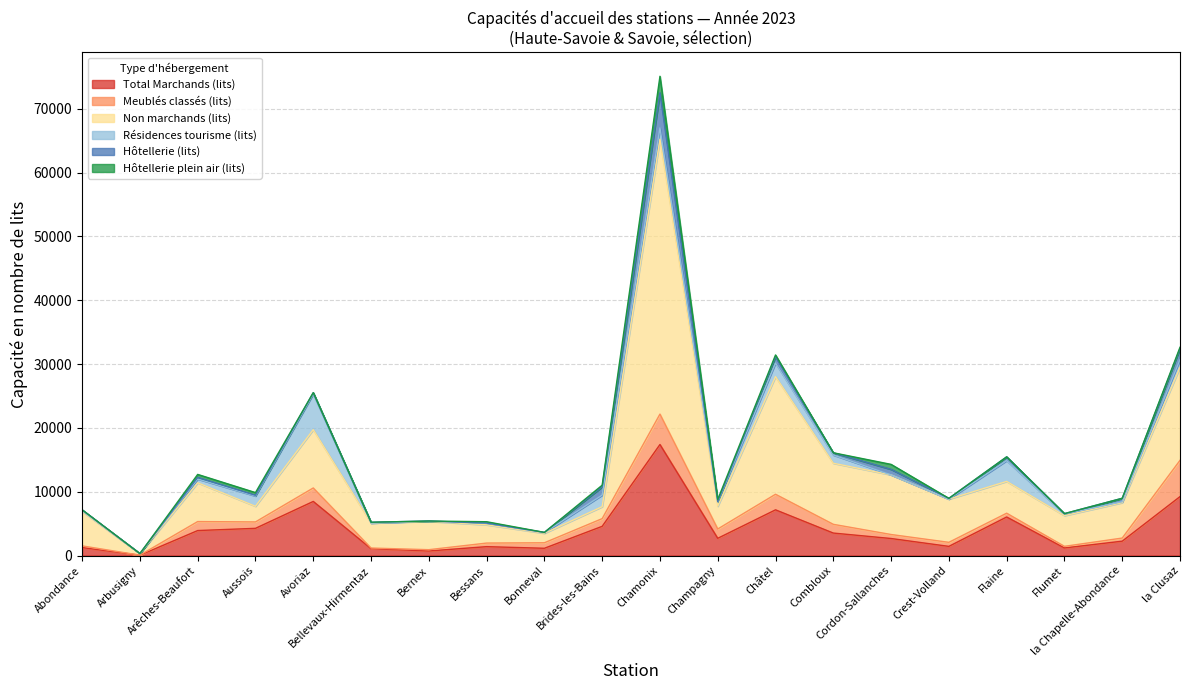

Rank the categories by Hôtellerie (lits) value from lowest to highest.

Arbusigny, Bernex, Champagny, Bonneval, Bessans, Flumet, Aussois, Crest-Volland, Bellevaux-Hirmentaz, Abondance, Avoriaz, Arêches-Beaufort, Combloux, la Chapelle-Abondance, Flaine, Cordon-Sallanches, Châtel, Brides-les-Bains, la Clusaz, Chamonix